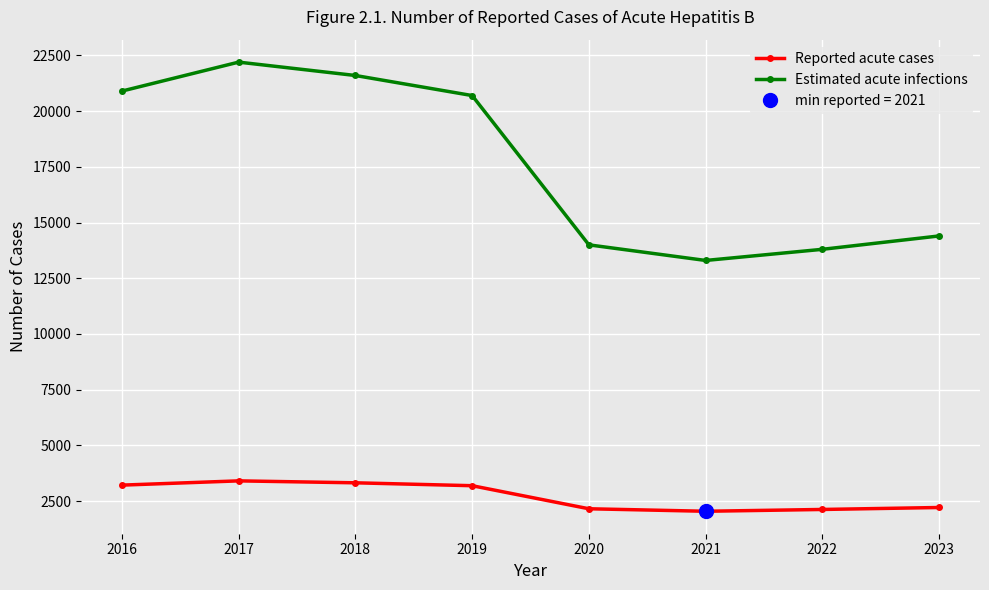

Which series has the largest total across all categories?

Estimated acute infections